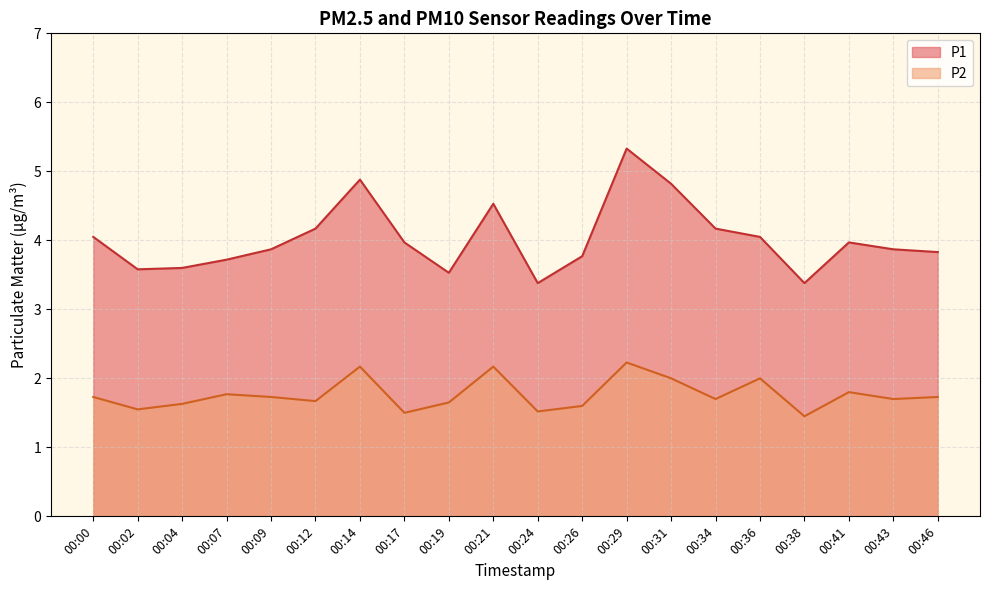

How many data points does each series have?

20